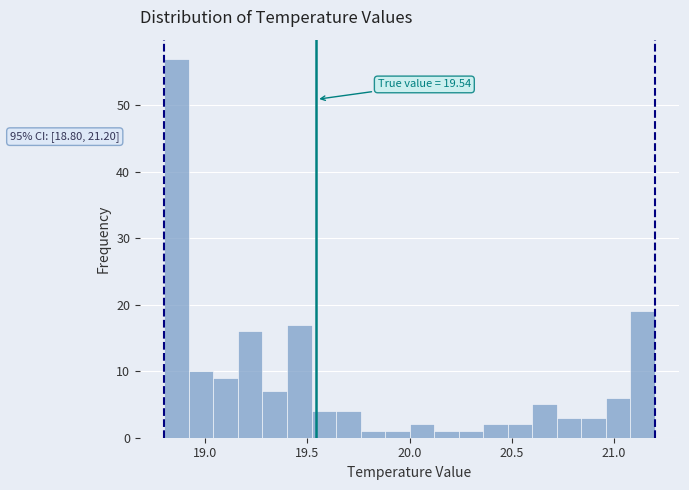

Read against the x-axis, roughly where is the centre of the tallest bar?

18.85